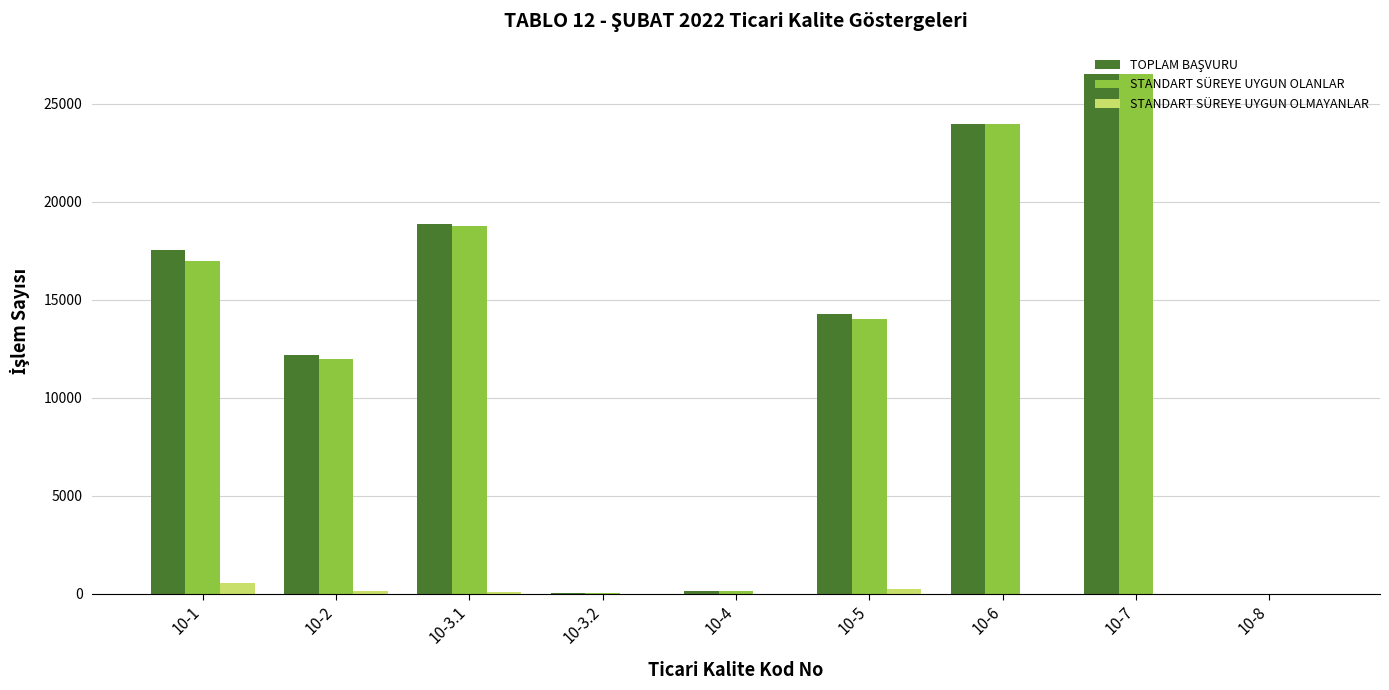

What is the sum of all STANDART SÜREYE UYGUN OLANLAR values?

112358